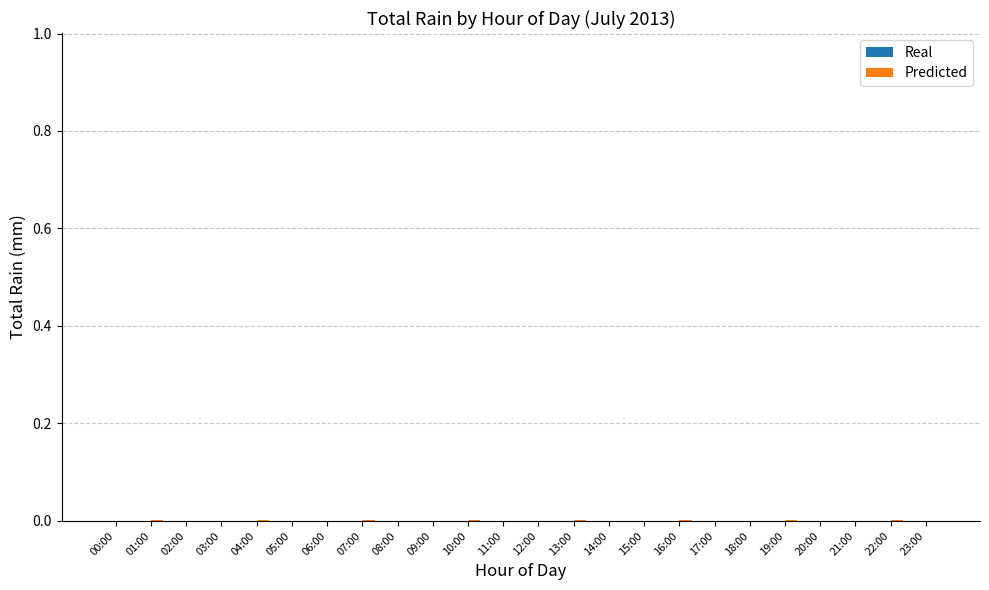

Is it true that the value at 09:00 is 0.0?

True